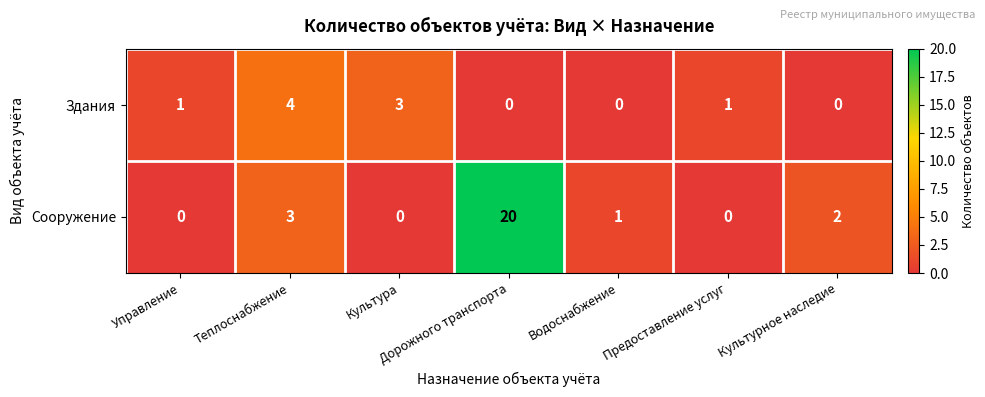

What is the difference between the maximum and minimum values in the Сооружение series?

20